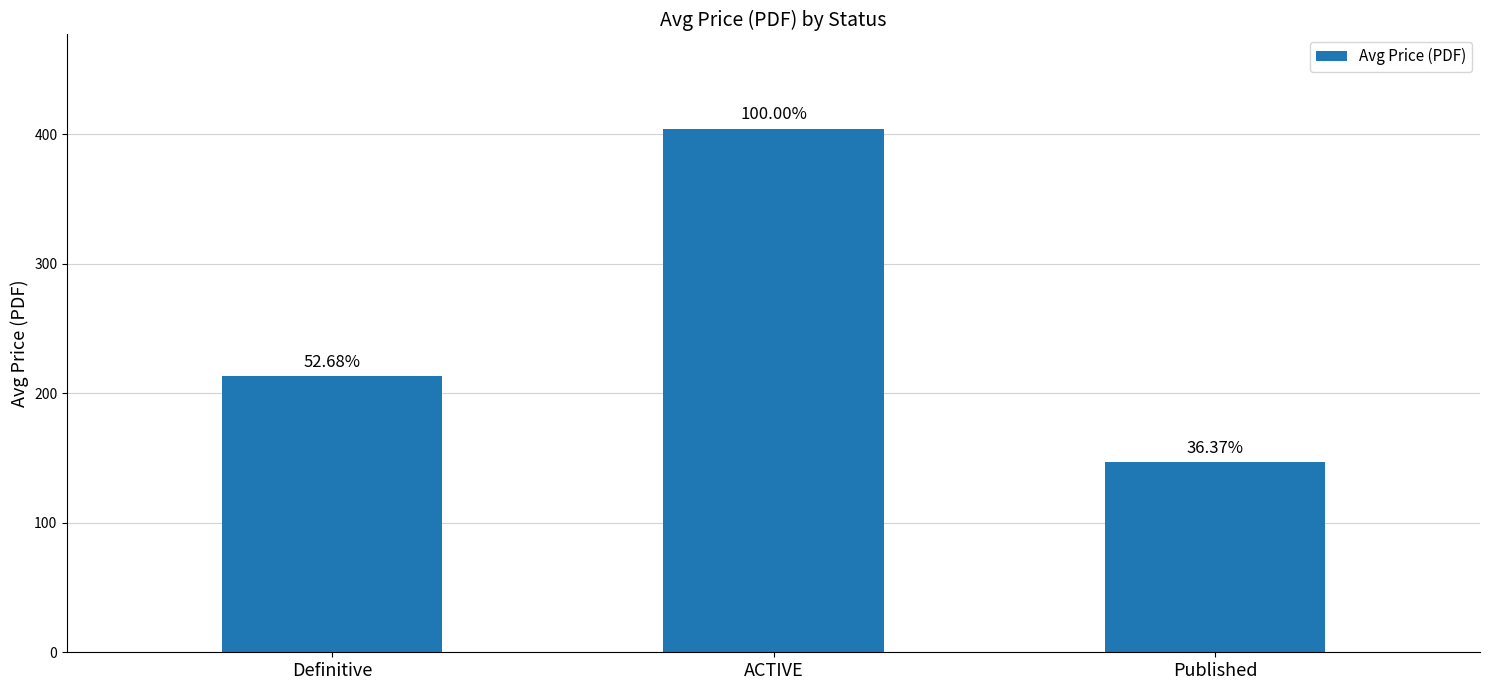

Reading left to right, what are all the values shown in this chart?

Definitive=212.9	ACTIVE=404.1	Published=147.0